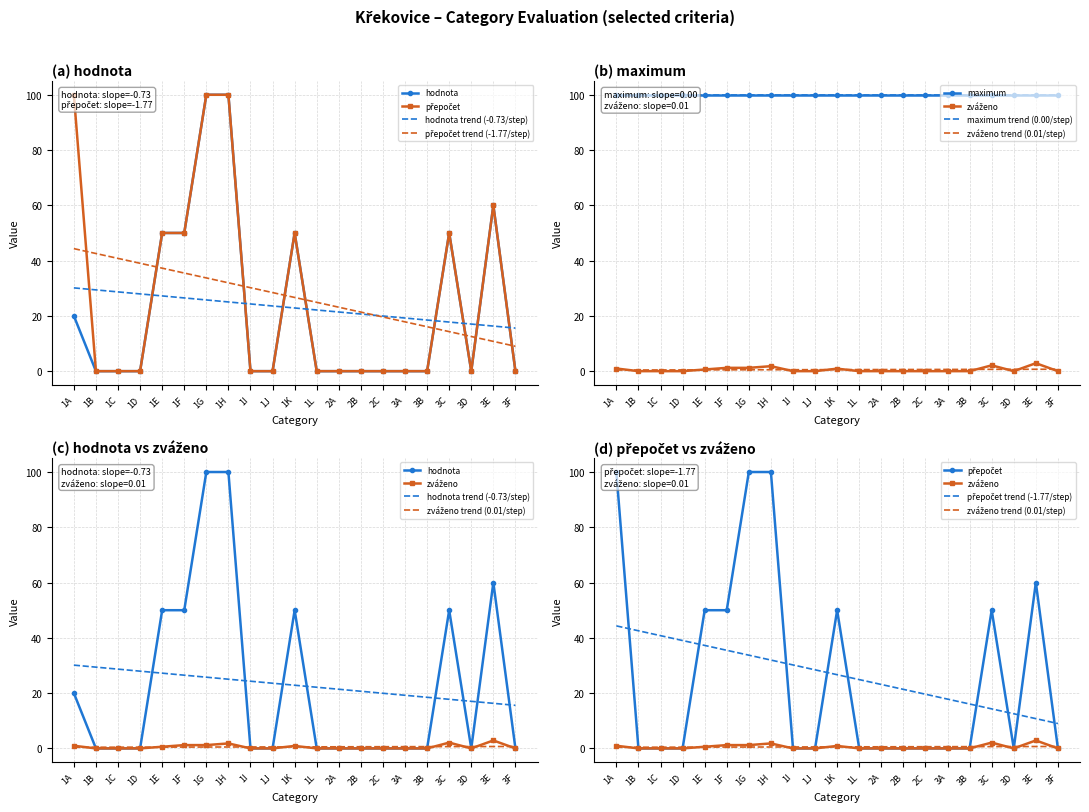

What is the average value of the hodnota series?

22.9